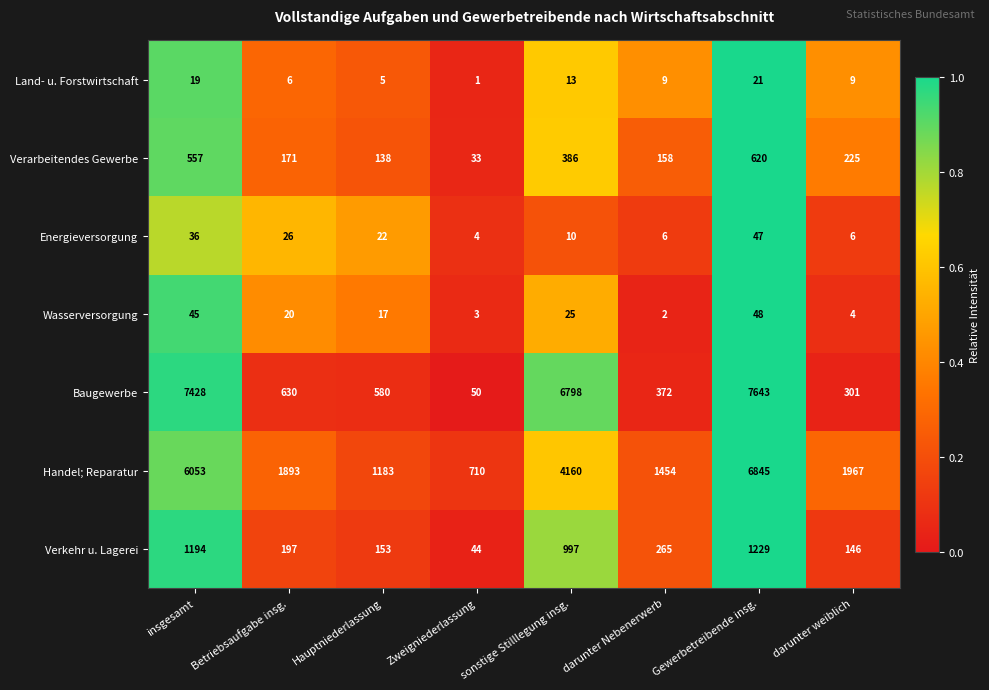

The Land- u. Forstwirtschaft series shows 13 at sonstige Stilllegung insg.. True or false?

True